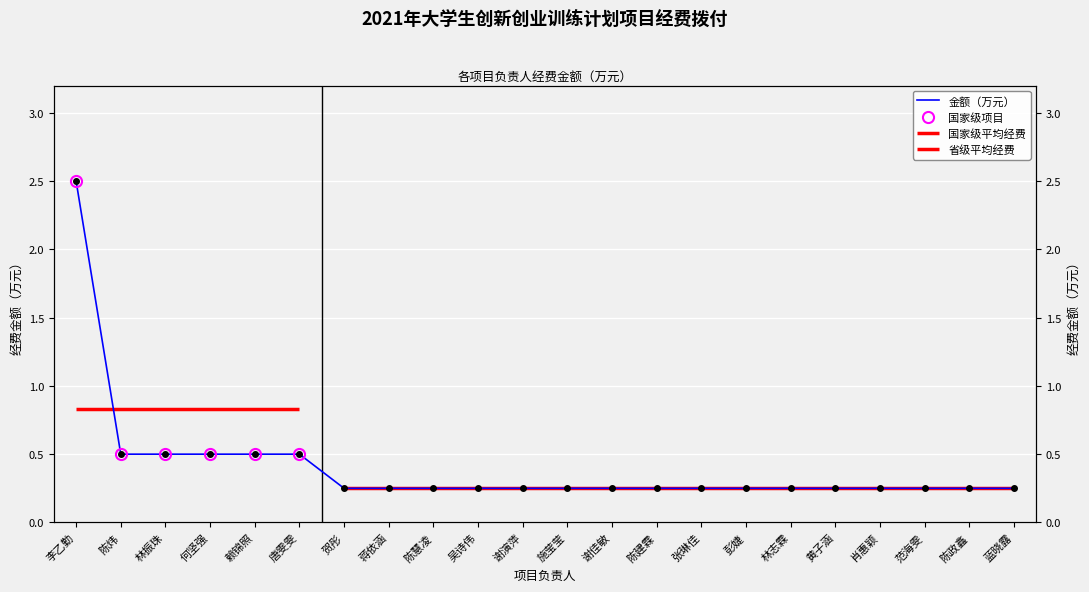

What is the label of the 7th point from the left?

贺彤